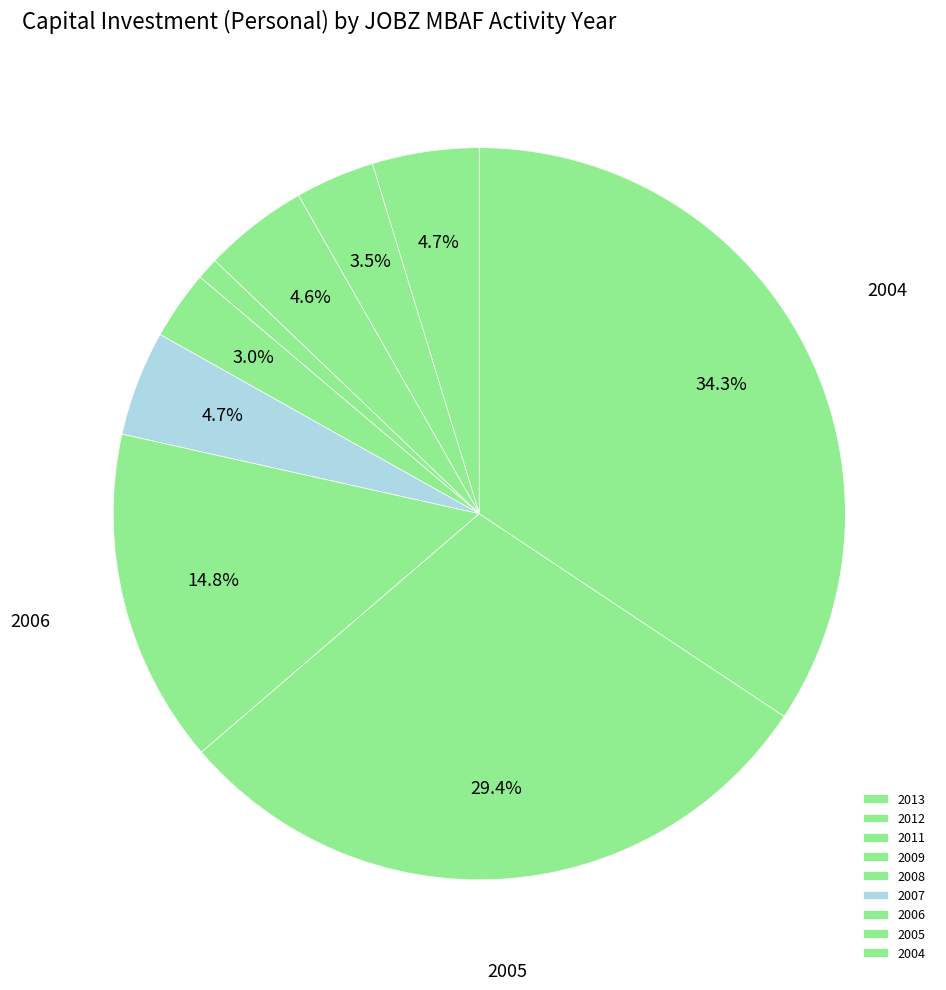

How much of the chart is everything except 2011?

95.4%